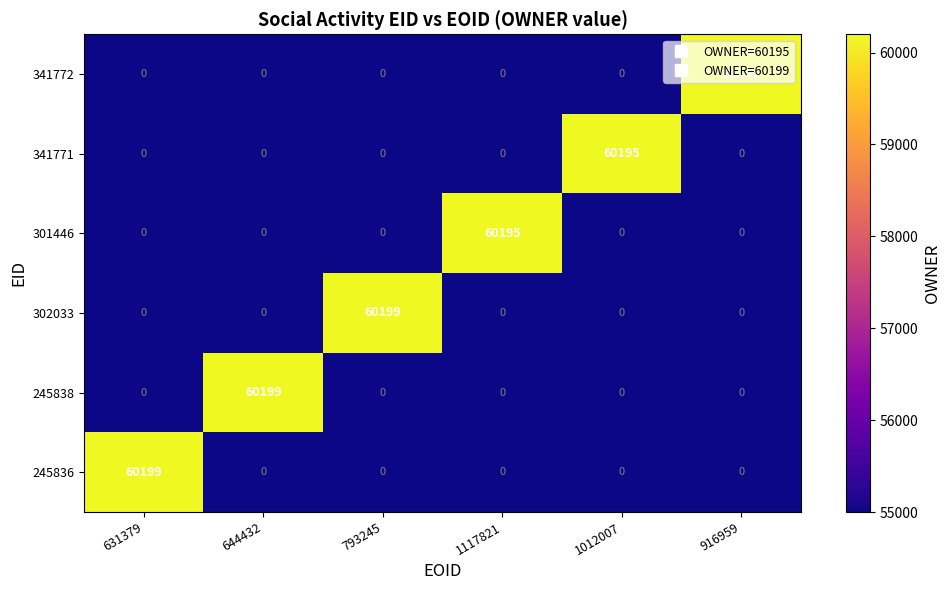

Count the number of categories in the chart.

6